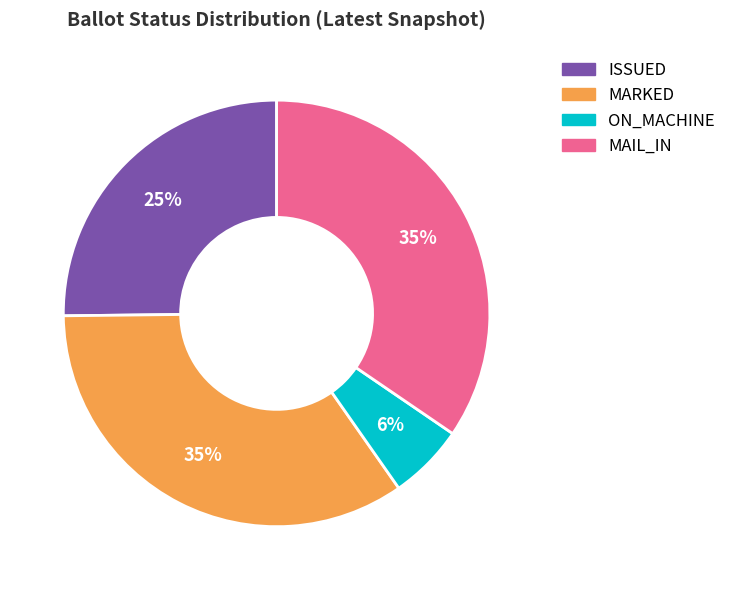

Which category has the smallest portion of the pie?

ON_MACHINE